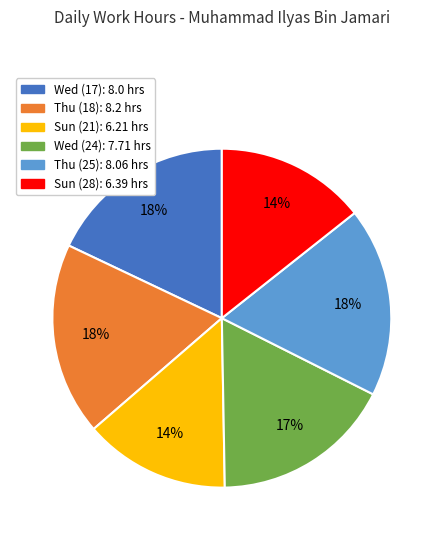

To the nearest percent, what portion does Thu (18) represent?

18%